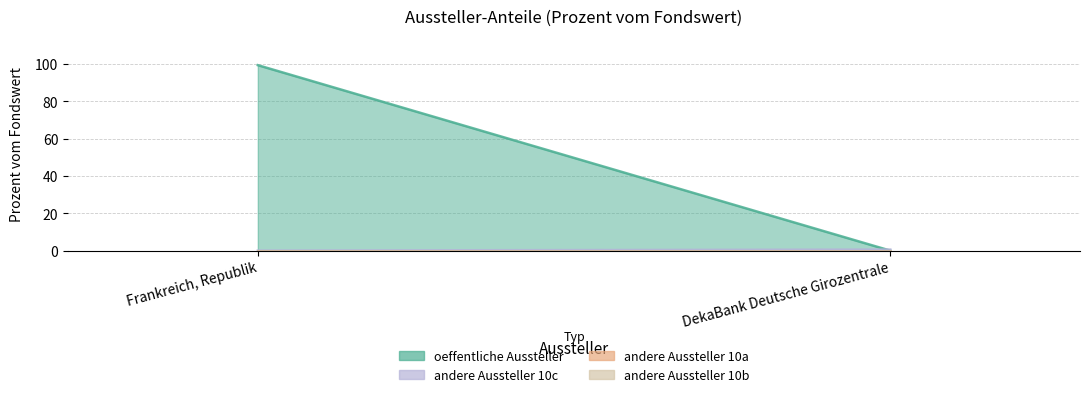

Between Frankreich, Republik and DekaBank Deutsche Girozentrale, which series saw the biggest shift?

oeffentliche Aussteller